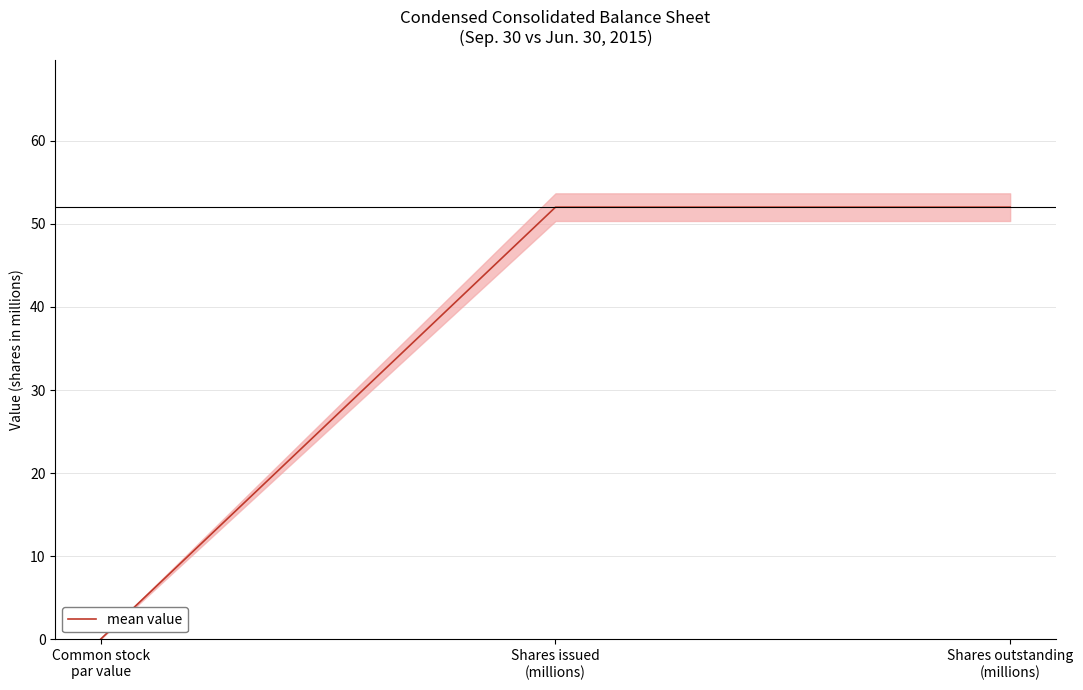

How many lines are shown in the chart?

1